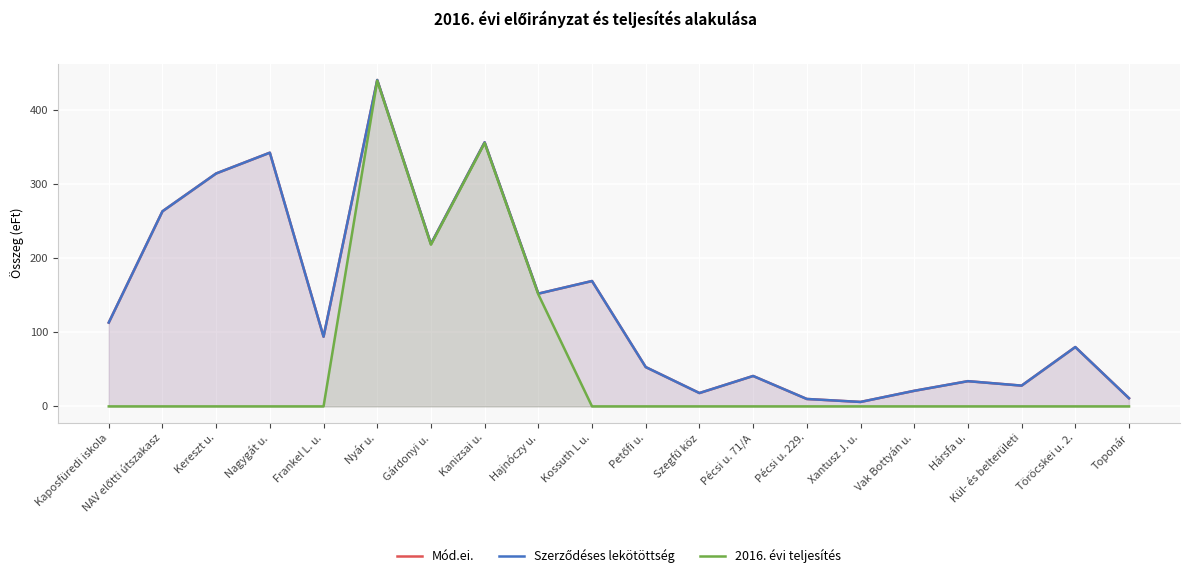

What is the sum of all Szerződéses lekötöttség values?

2764